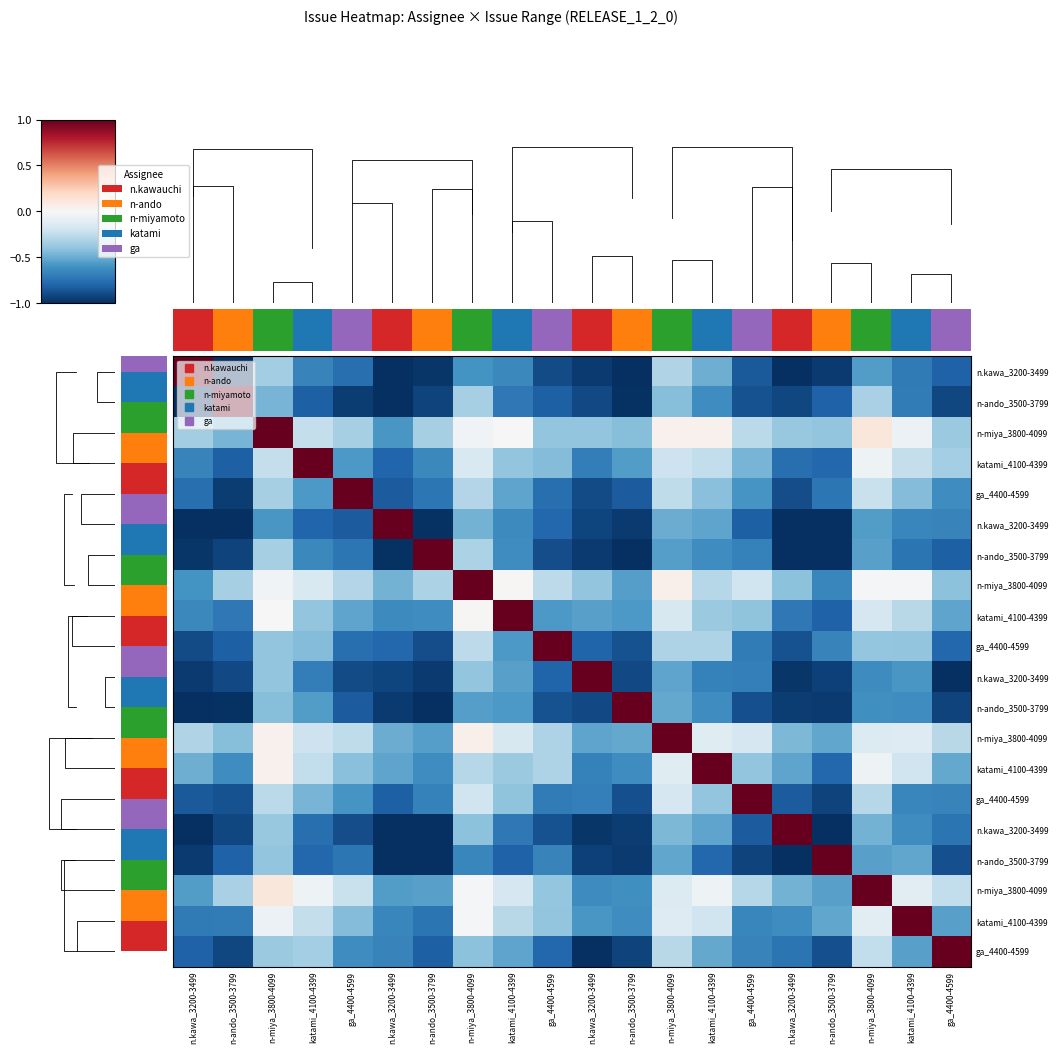

What is the total value across all series at n.kawa_3200-3499?

-13.5